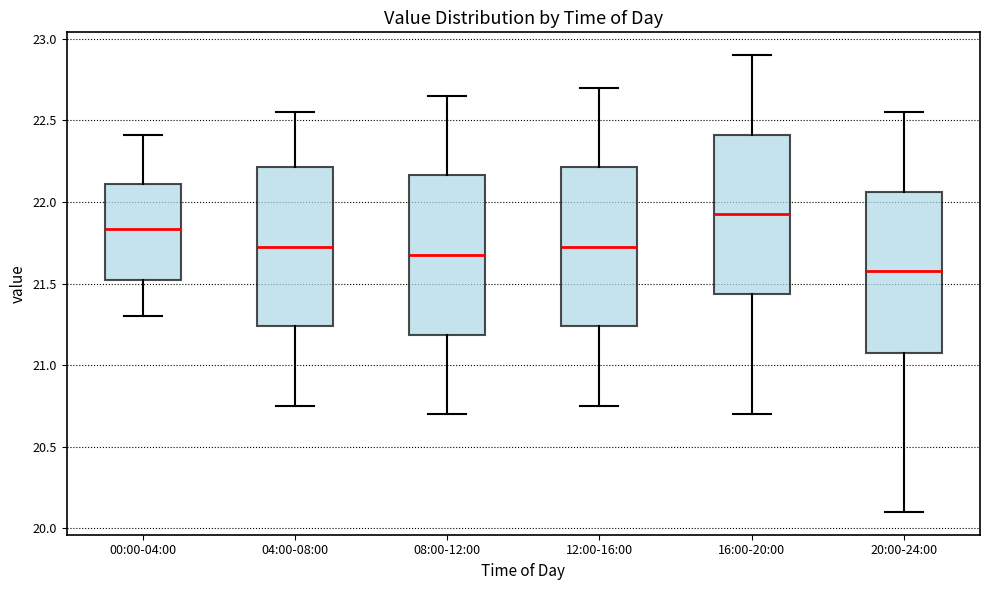

Which box has the highest median line?

16:00-20:00